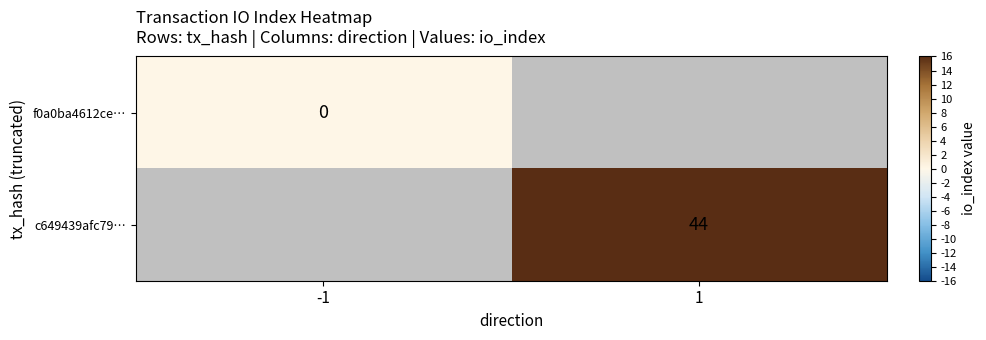

Rank the series at -1 from highest to lowest value.

f0a0ba4612ce…, c649439afc79…